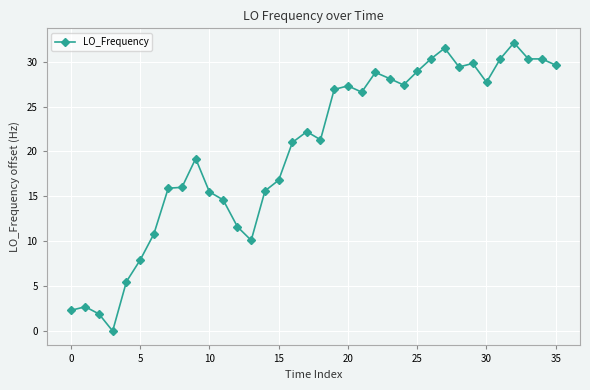

What is the maximum value shown in the chart?

32.1